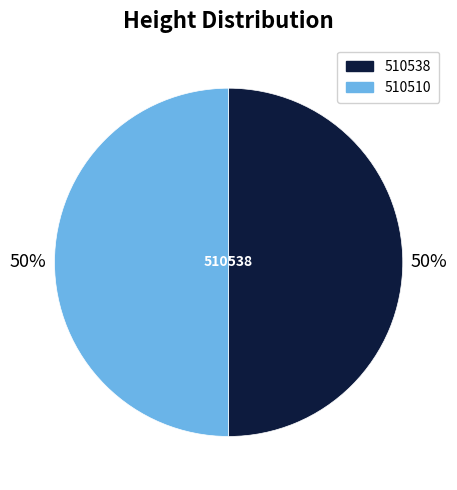

What is the ratio of the value at 510510 to the value at 510538?

1.0